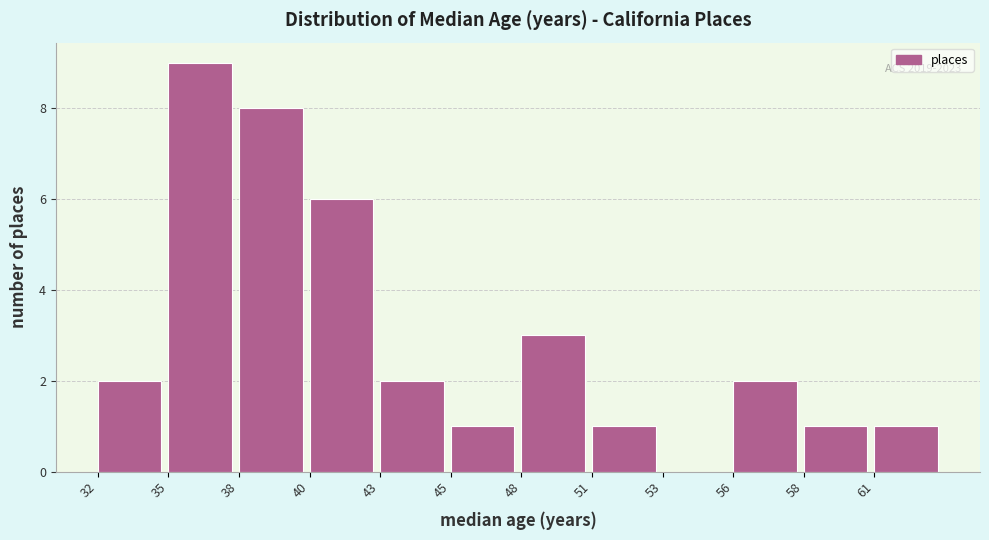

Reading right to left, extract all data points from this chart.

61=1	58=1	56=2	53=0	51=1	48=3	45=1	43=2	40=6	38=8	35=9	32=2